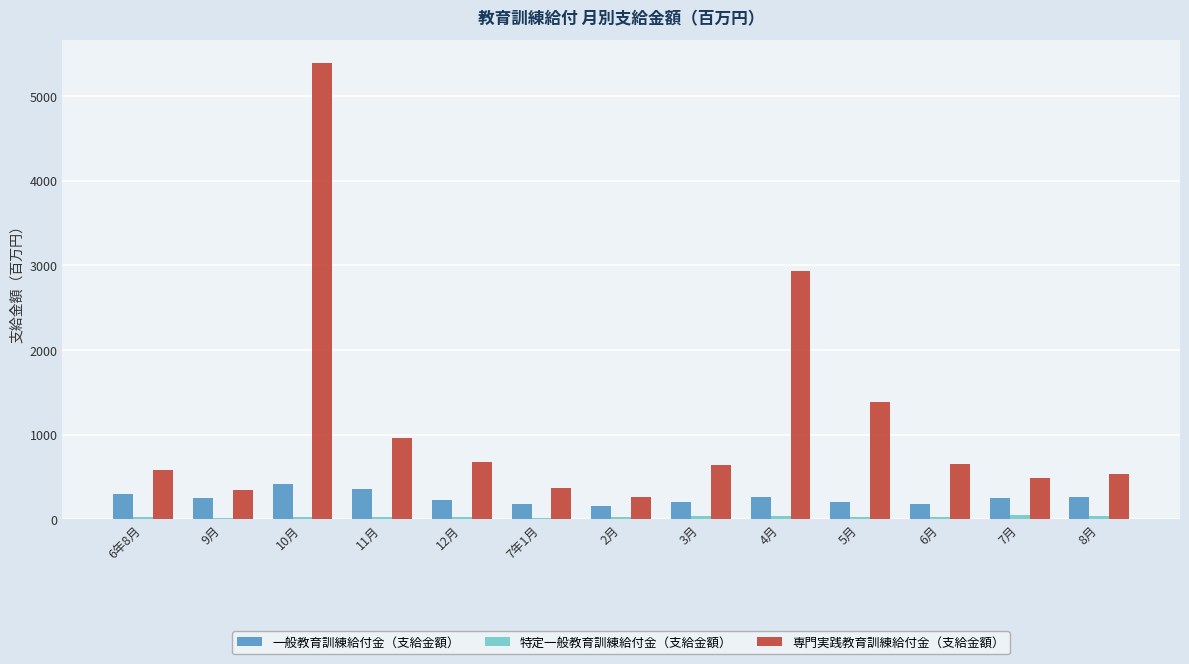

Which series changed the most between 7年1月 and 4月?

専門実践教育訓練給付金（支給金額）